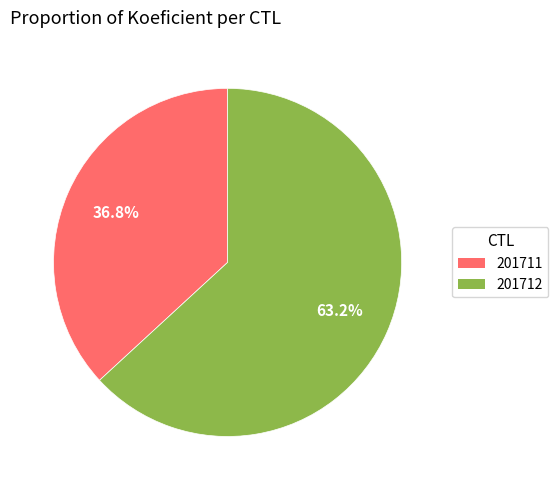

To the nearest percent, what is the difference between the largest and smallest slice percentages?

26%